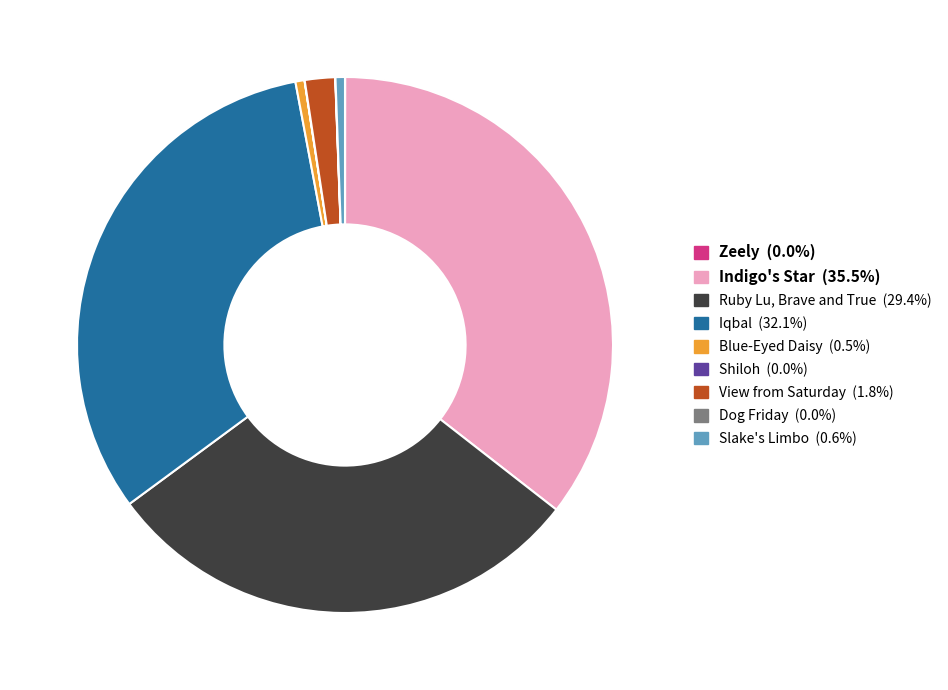

Which slice is the largest?

Indigo's Star